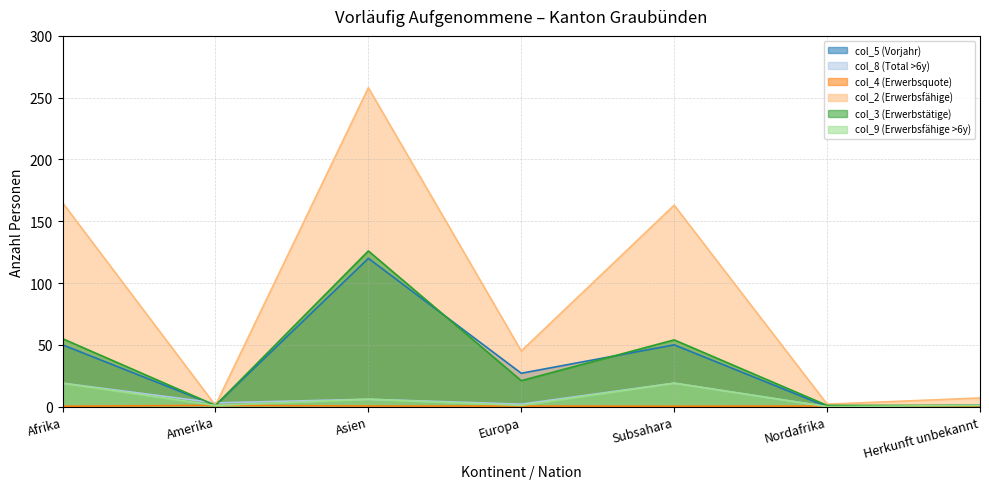

How many intersections are there between col_9 (Erwerbsfähige >6y) and col_4 (Erwerbsquote)?

2